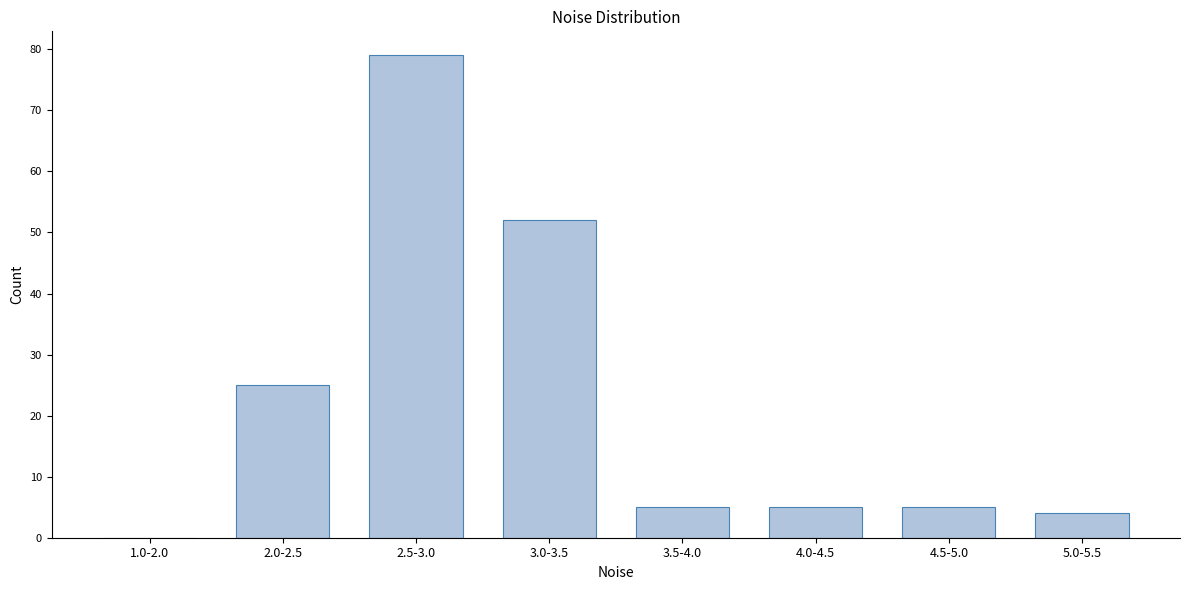

Reading left to right, what are all the values shown in this chart?

1.0-2.0=0	2.0-2.5=25	2.5-3.0=79	3.0-3.5=52	3.5-4.0=5	4.0-4.5=5	4.5-5.0=5	5.0-5.5=4